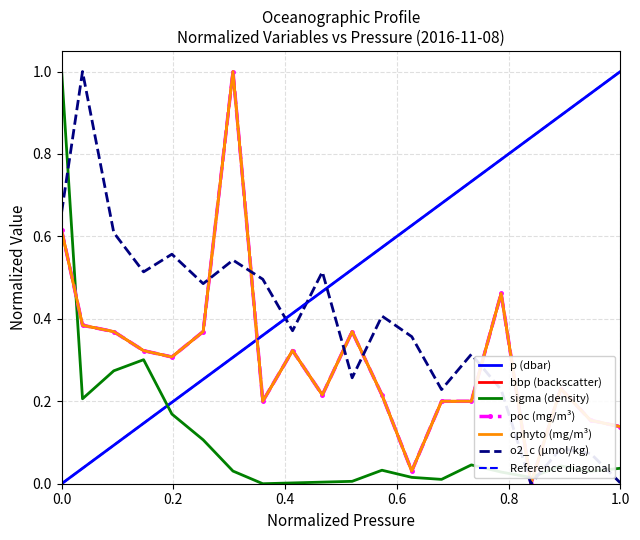

How many data points in p are above 0?

19